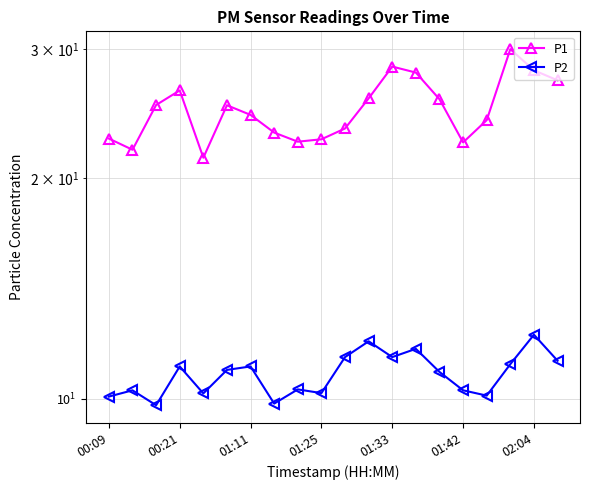

Which series has the widest spread of values?

P1